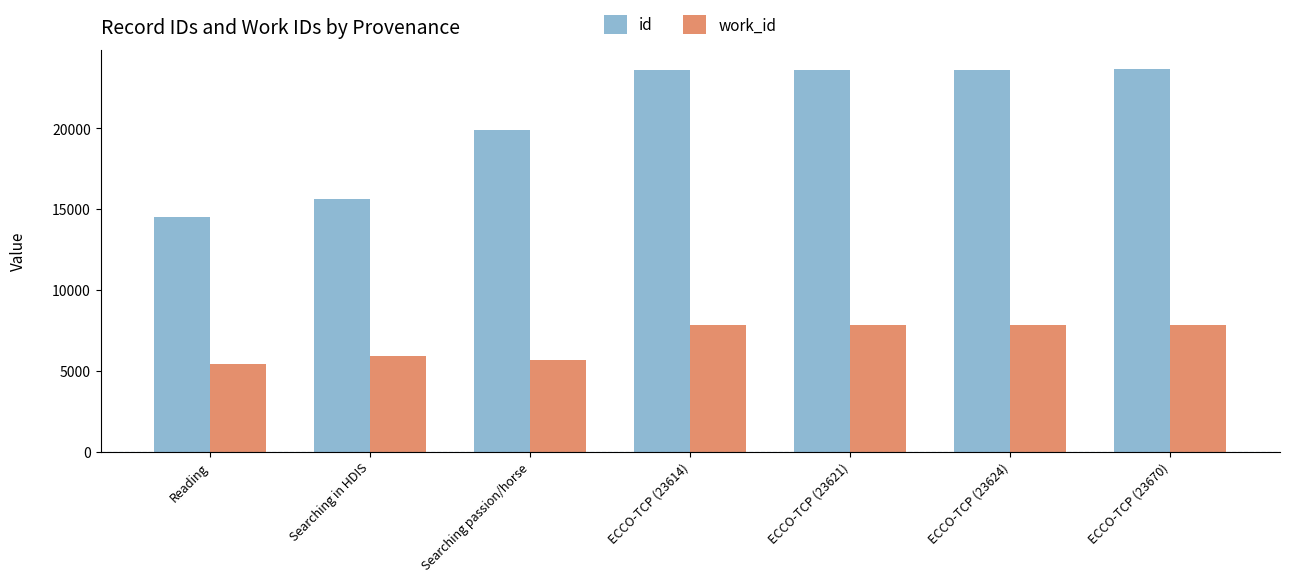

Which category has the lowest value in the id series?

Reading